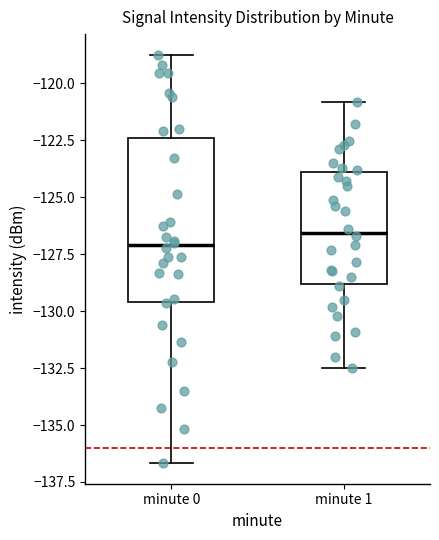

Where is the upper edge of the box for minute 1 on the y-axis? The values are not printed on the chart, so give them approximately, as read against the axis.

-124.0